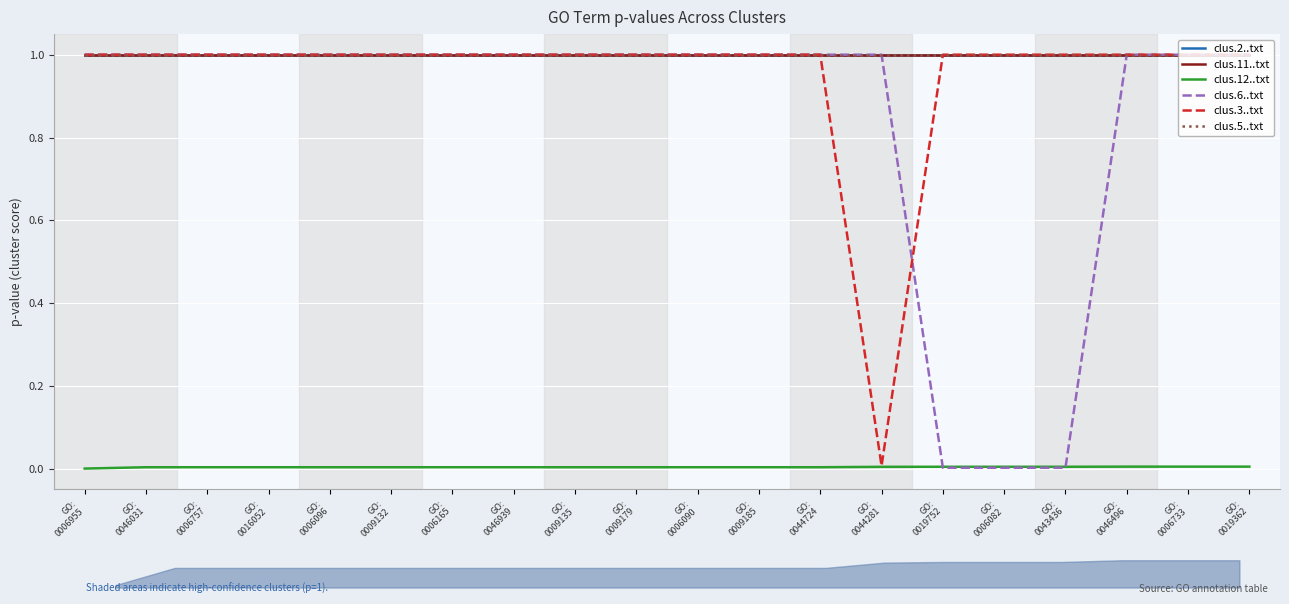

Is it true that clus.2..txt equals 1.0 at GO:
0006082?

True